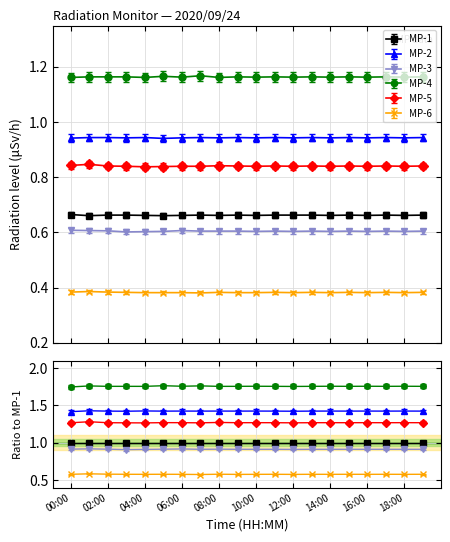

What position from the right is 08:00?

12